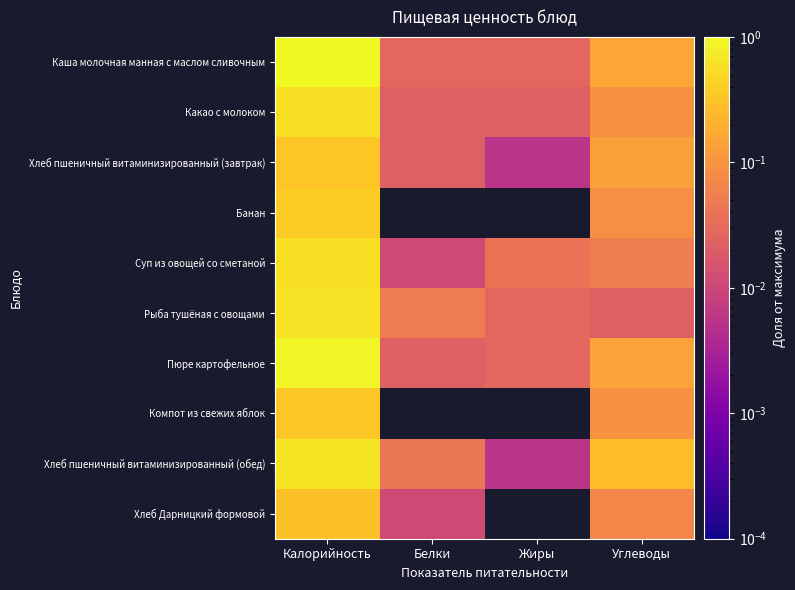

Reading left to right, extract all data points from this chart.

Каша молочная манная с маслом сливочным: Калорийность=1.0	Белки=0.0	Жиры=0.0	Углеводы=0.2
Какао с молоком: Калорийность=0.6	Белки=0.0	Жиры=0.0	Углеводы=0.1
Хлеб пшеничный витаминизированный (завтрак): Калорийность=0.3	Белки=0.0	Жиры=0.0	Углеводы=0.1
Банан: Калорийность=0.4	Белки=0.0	Жиры=0.0	Углеводы=0.1
Суп из овощей со сметаной: Калорийность=0.6	Белки=0.0	Жиры=0.0	Углеводы=0.1
Рыба тушёная с овощами: Калорийность=0.6	Белки=0.1	Жиры=0.0	Углеводы=0.0
Пюре картофельное: Калорийность=0.9	Белки=0.0	Жиры=0.0	Углеводы=0.1
Компот из свежих яблок: Калорийность=0.3	Белки=0.0	Жиры=0.0	Углеводы=0.1
Хлеб пшеничный витаминизированный (обед): Калорийность=0.7	Белки=0.0	Жиры=0.0	Углеводы=0.3
Хлеб Дарницкий формовой: Калорийность=0.3	Белки=0.0	Жиры=0.0	Углеводы=0.1